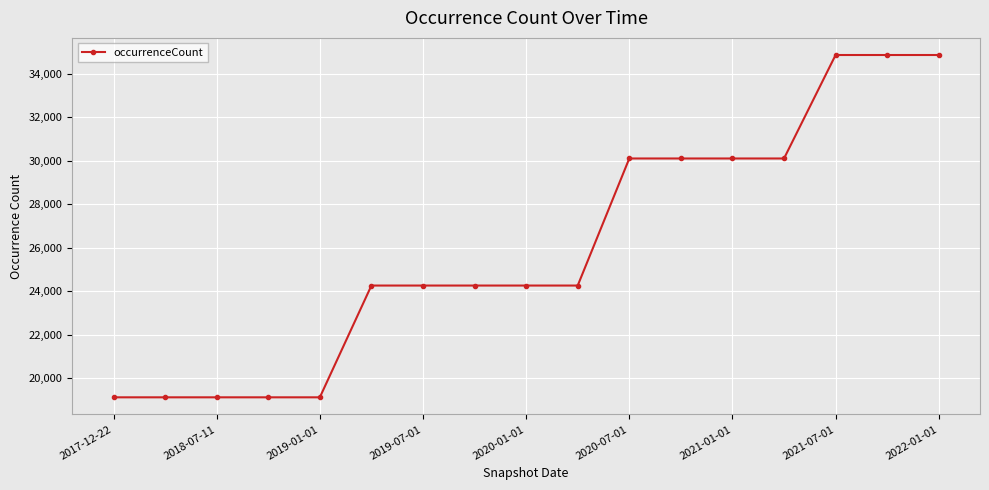

Reading right to left, list all the values displayed in this chart.

34876	34876	34876	30110	30110	30110	30110	24258	24258	24258	24258	24258	19110	19110	19110	19110	19110